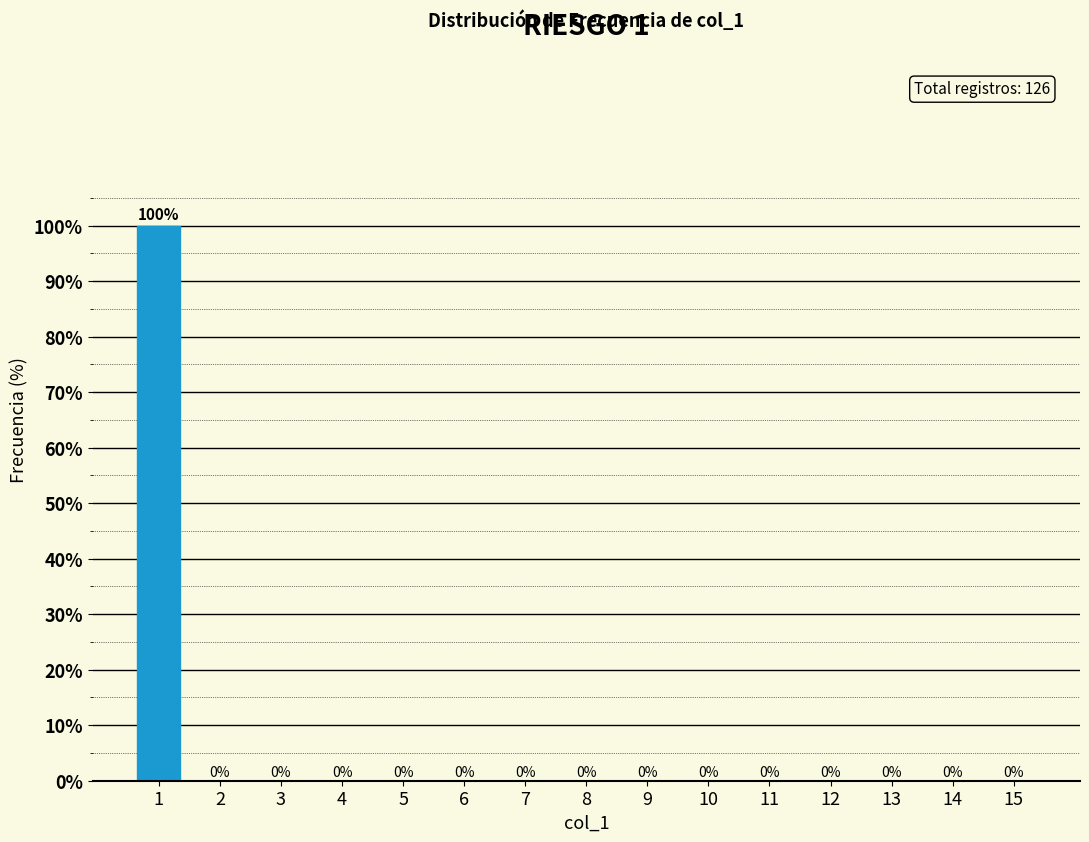

Reading left to right, extract all data points from this chart.

1=100	2=0	3=0	4=0	5=0	6=0	7=0	8=0	9=0	10=0	11=0	12=0	13=0	14=0	15=0